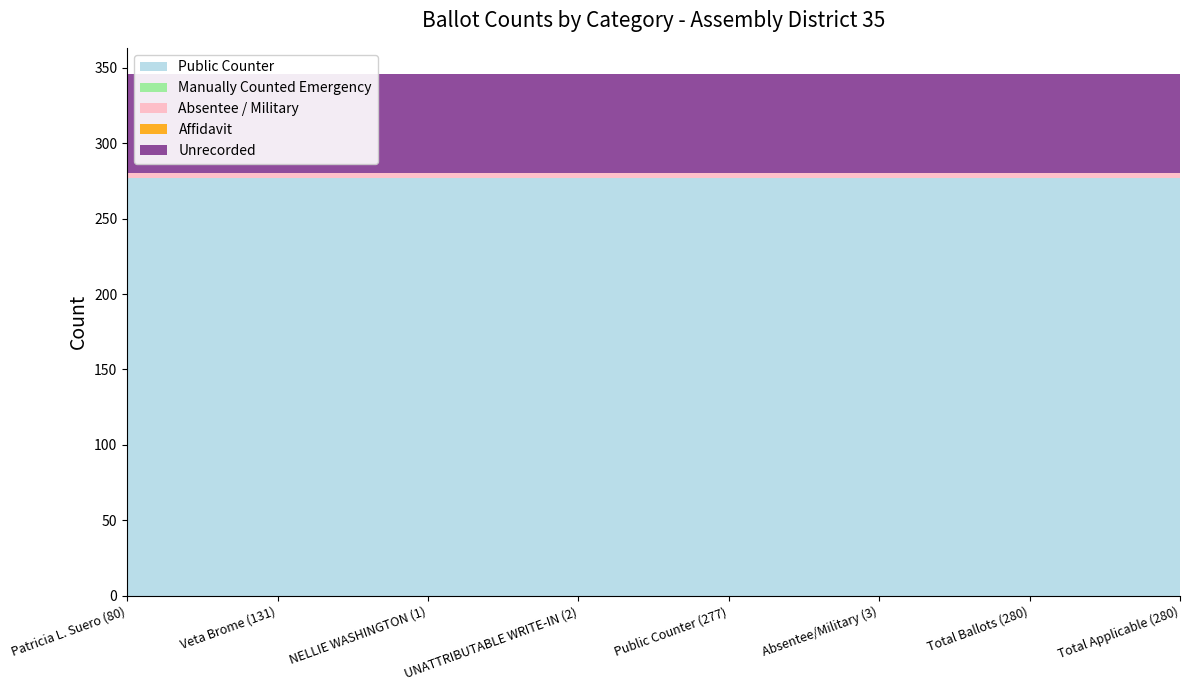

Reading left to right, transcribe all the data shown in this chart.

Public Counter: Patricia L. Suero (80)=277	Veta Brome (131)=277	NELLIE WASHINGTON (1)=277	UNATTRIBUTABLE WRITE-IN (2)=277	Public Counter (277)=277	Absentee/Military (3)=277	Total Ballots (280)=277	Total Applicable (280)=277
Manually Counted Emergency: Patricia L. Suero (80)=0	Veta Brome (131)=0	NELLIE WASHINGTON (1)=0	UNATTRIBUTABLE WRITE-IN (2)=0	Public Counter (277)=0	Absentee/Military (3)=0	Total Ballots (280)=0	Total Applicable (280)=0
Absentee / Military: Patricia L. Suero (80)=3	Veta Brome (131)=3	NELLIE WASHINGTON (1)=3	UNATTRIBUTABLE WRITE-IN (2)=3	Public Counter (277)=3	Absentee/Military (3)=3	Total Ballots (280)=3	Total Applicable (280)=3
Affidavit: Patricia L. Suero (80)=0	Veta Brome (131)=0	NELLIE WASHINGTON (1)=0	UNATTRIBUTABLE WRITE-IN (2)=0	Public Counter (277)=0	Absentee/Military (3)=0	Total Ballots (280)=0	Total Applicable (280)=0
Unrecorded: Patricia L. Suero (80)=66	Veta Brome (131)=66	NELLIE WASHINGTON (1)=66	UNATTRIBUTABLE WRITE-IN (2)=66	Public Counter (277)=66	Absentee/Military (3)=66	Total Ballots (280)=66	Total Applicable (280)=66